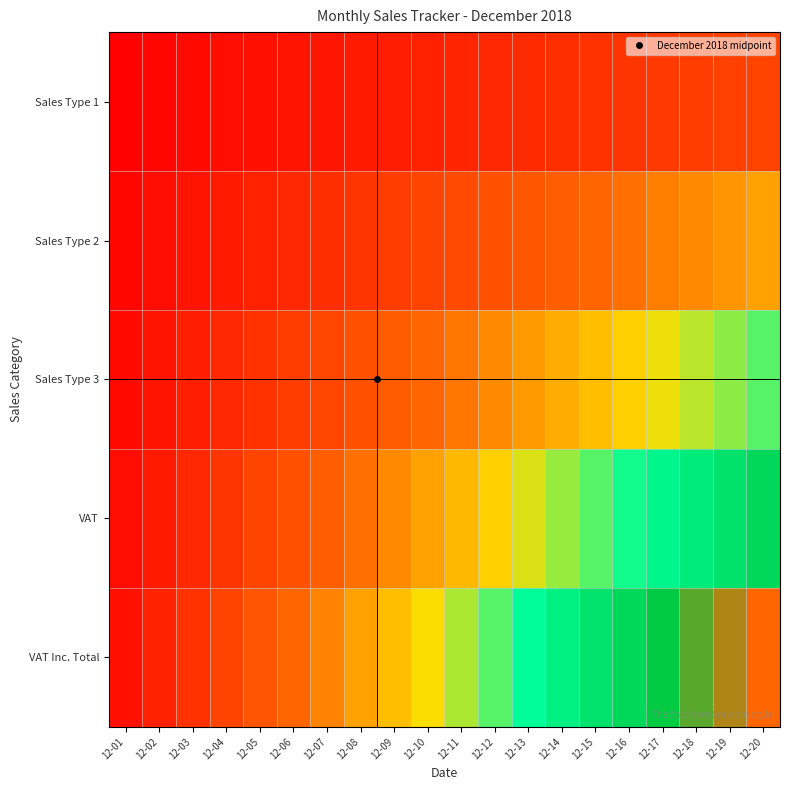

Reading left to right, transcribe all the data shown in this chart.

Sales Type 1: 12-01=1000.0	12-02=2000.0	12-03=3000.0	12-04=4000.0	12-05=5000.0	12-06=6000.0	12-07=7000.0	12-08=8000.0	12-09=9000.0	12-10=10000.0	12-11=11000.0	12-12=12000.0	12-13=13000.0	12-14=14000.0	12-15=15000.0	12-16=16000.0	12-17=17000.0	12-18=18000.0	12-19=19000.0	12-20=20000.0
Sales Type 2: 12-01=2000.0	12-02=4000.0	12-03=6000.0	12-04=8000.0	12-05=10000.0	12-06=12000.0	12-07=14000.0	12-08=16000.0	12-09=18000.0	12-10=20000.0	12-11=22000.0	12-12=24000.0	12-13=26000.0	12-14=28000.0	12-15=30000.0	12-16=32000.0	12-17=34000.0	12-18=36000.0	12-19=38000.0	12-20=40000.0
Sales Type 3: 12-01=3000.0	12-02=6000.0	12-03=9000.0	12-04=12000.0	12-05=15000.0	12-06=18000.0	12-07=21000.0	12-08=24000.0	12-09=27000.0	12-10=30000.0	12-11=33000.0	12-12=36000.0	12-13=39000.0	12-14=42000.0	12-15=45000.0	12-16=48000.0	12-17=51000.0	12-18=54000.0	12-19=57000.0	12-20=60000.0
VAT: 12-01=4000.0	12-02=8000.0	12-03=12000.0	12-04=16000.0	12-05=20000.0	12-06=24000.0	12-07=28000.0	12-08=32000.0	12-09=36000.0	12-10=40000.0	12-11=44000.0	12-12=48000.0	12-13=52000.0	12-14=56000.0	12-15=60000.0	12-16=64000.0	12-17=68000.0	12-18=72000.0	12-19=76000.0	12-20=80000.0
VAT Inc. Total: 12-01=5000.0	12-02=10000.0	12-03=15000.0	12-04=20000.0	12-05=25000.0	12-06=30000.0	12-07=35000.0	12-08=40000.0	12-09=45000.0	12-10=50000.0	12-11=55000.0	12-12=60000.0	12-13=65000.0	12-14=70000.0	12-15=75000.0	12-16=80000.0	12-17=85000.0	12-18=90000.0	12-19=95000.0	12-20=100000.0